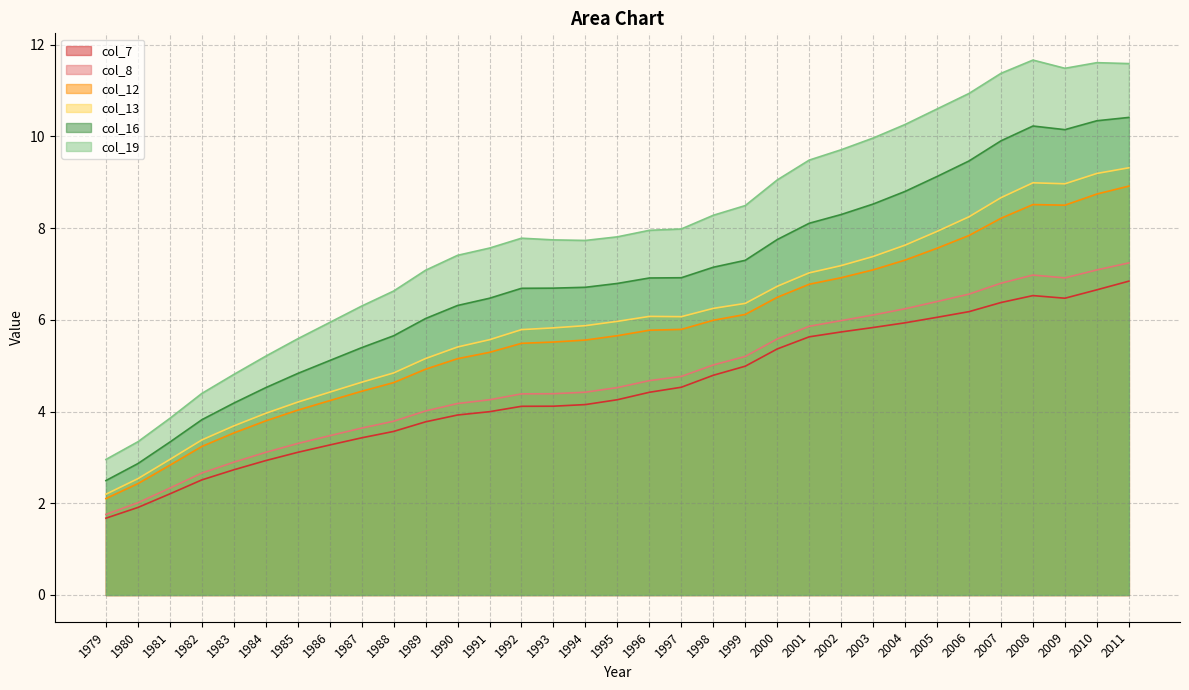

What is the difference between the maximum and second lowest values in the col_8 series?

5.2